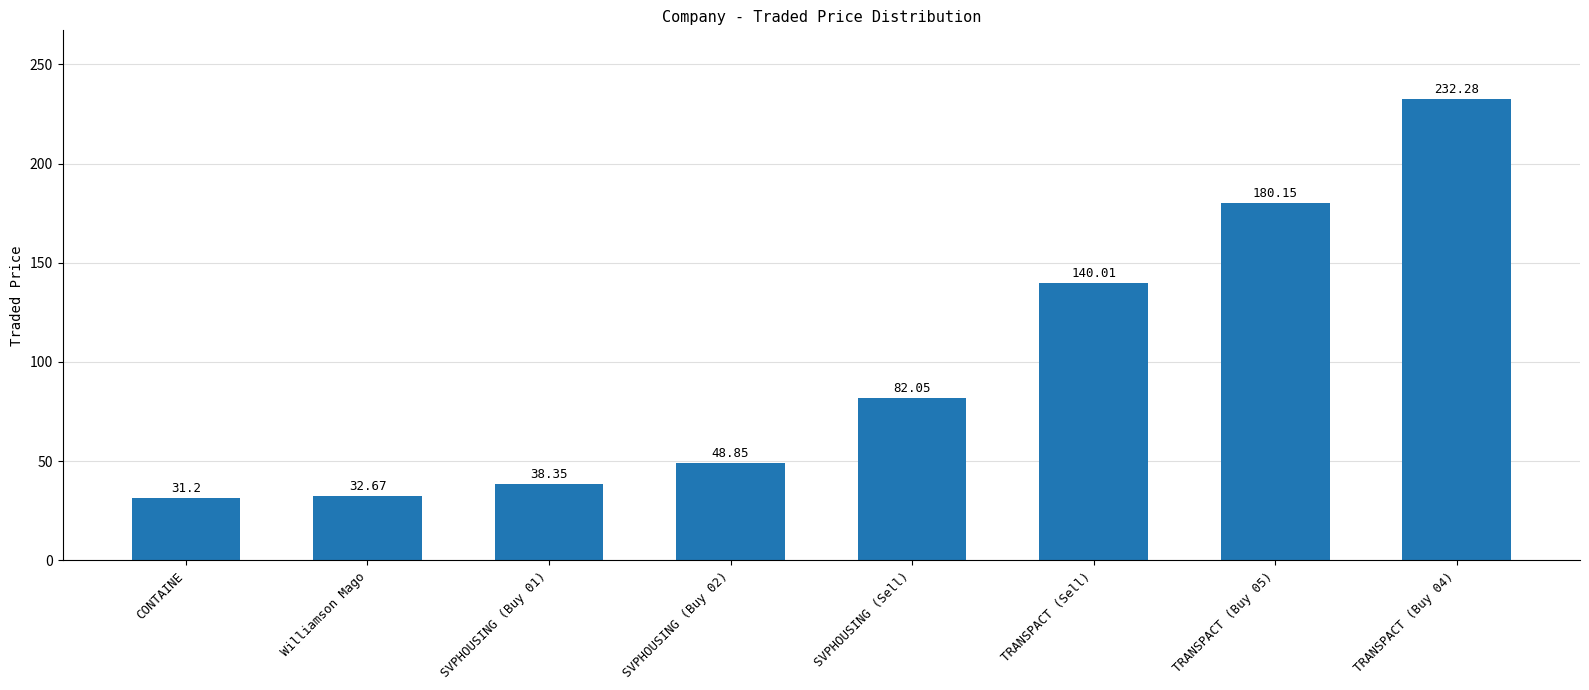

What is the difference between the values at Williamson Mago and TRANSPACT (Buy 04)?

199.6